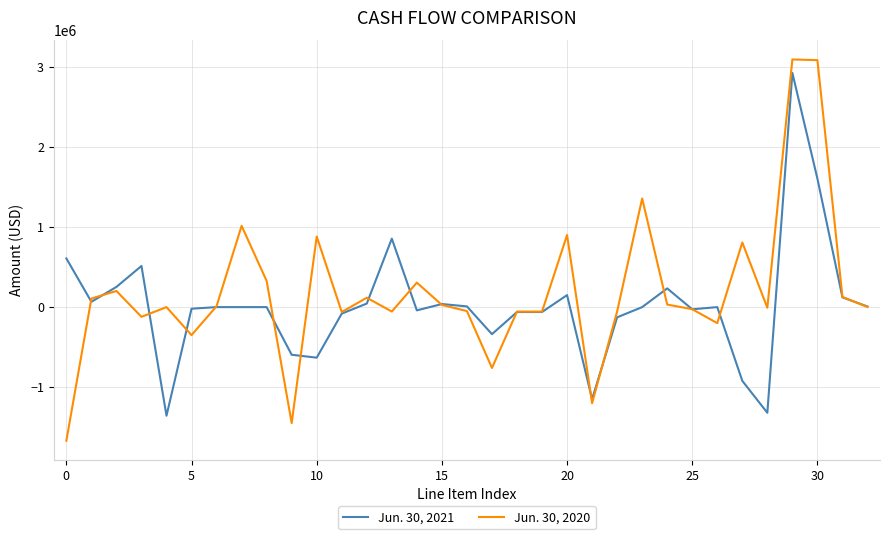

Rank the series by their maximum value, from highest to lowest.

Jun. 30, 2020, Jun. 30, 2021